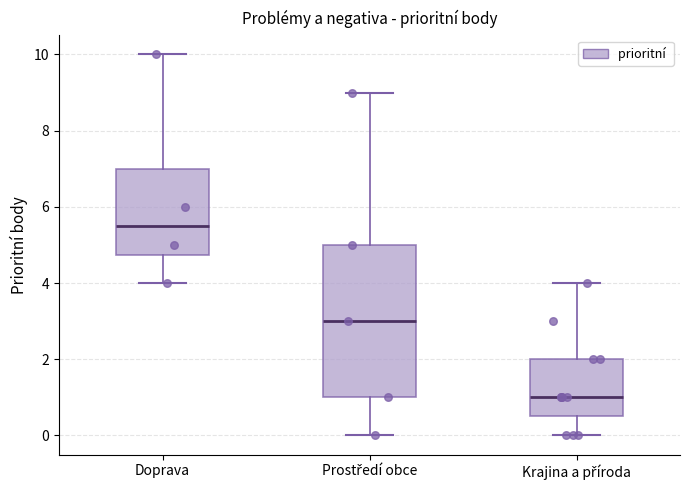

Which box is the tallest, from its lower edge to its upper edge?

Prostředí obce